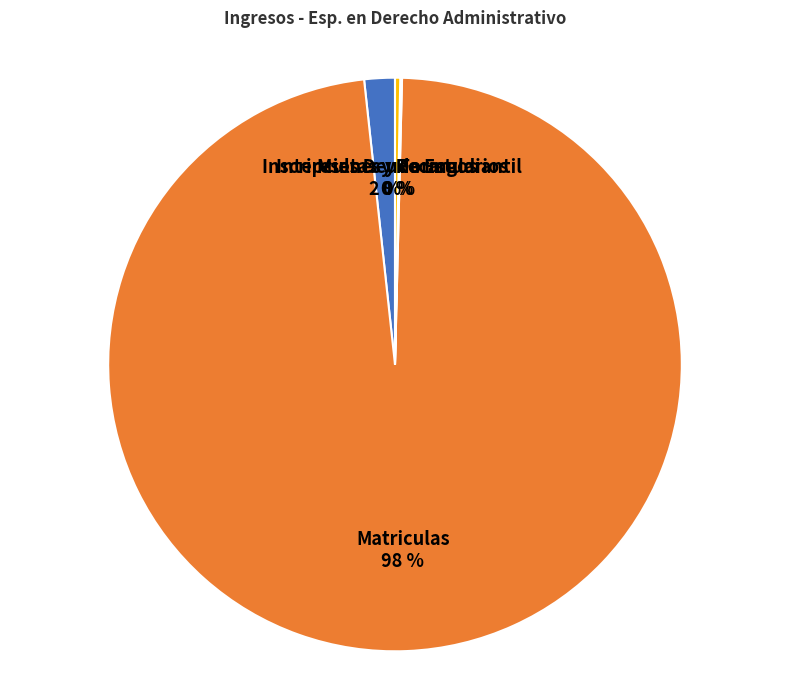

Which category has the biggest portion of the pie?

Matriculas